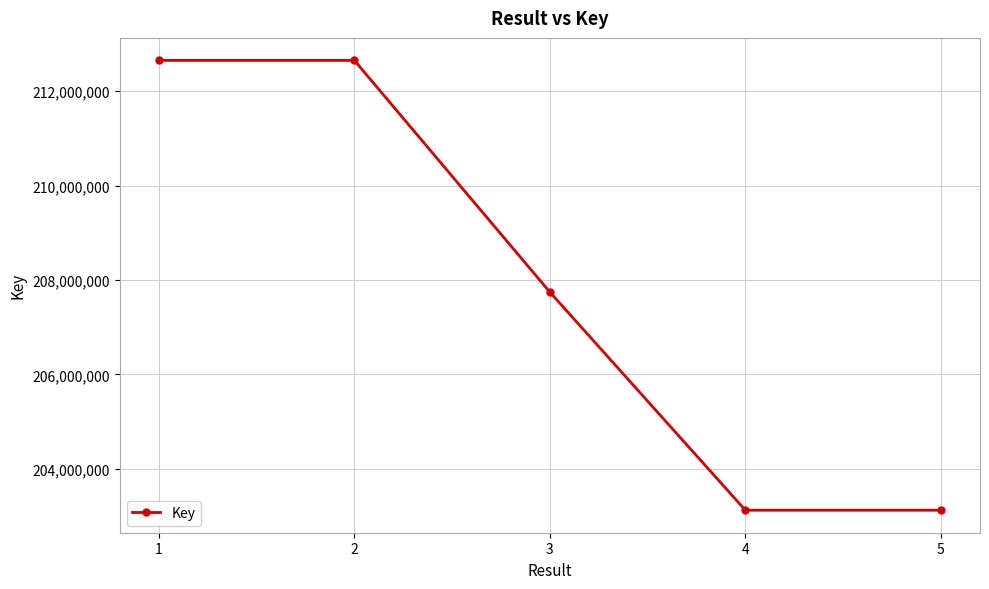

Is this an area chart (filled region under the line)?

No